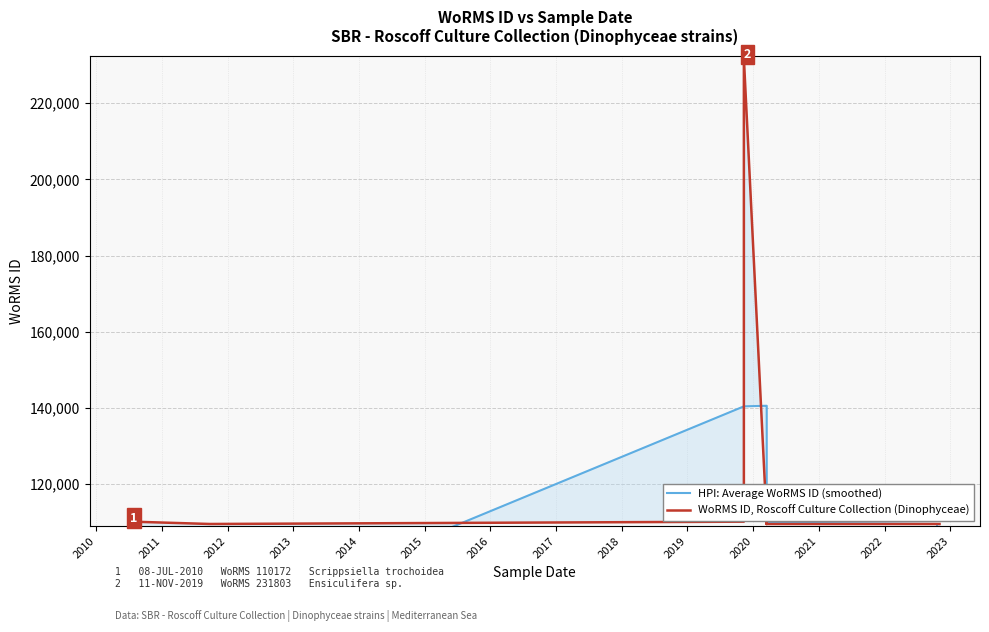

How many data points in HPI: Average WoRMS ID (smoothed) are less than 109701?

9